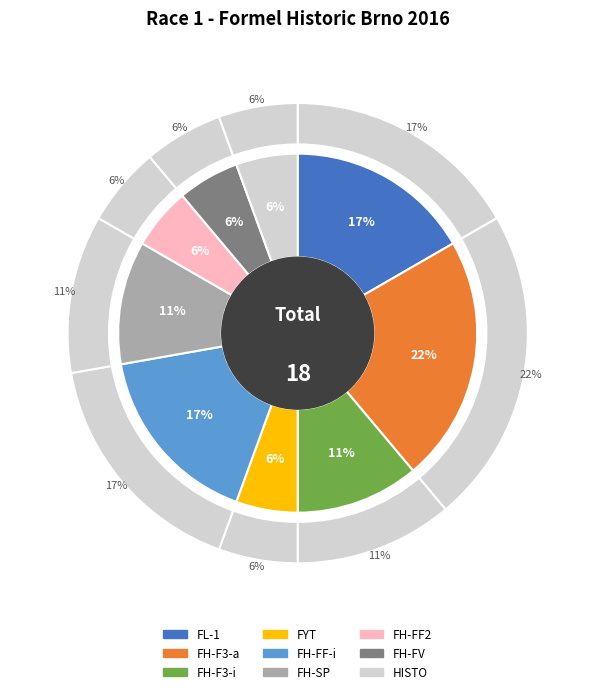

How many slices are in this pie chart?

9